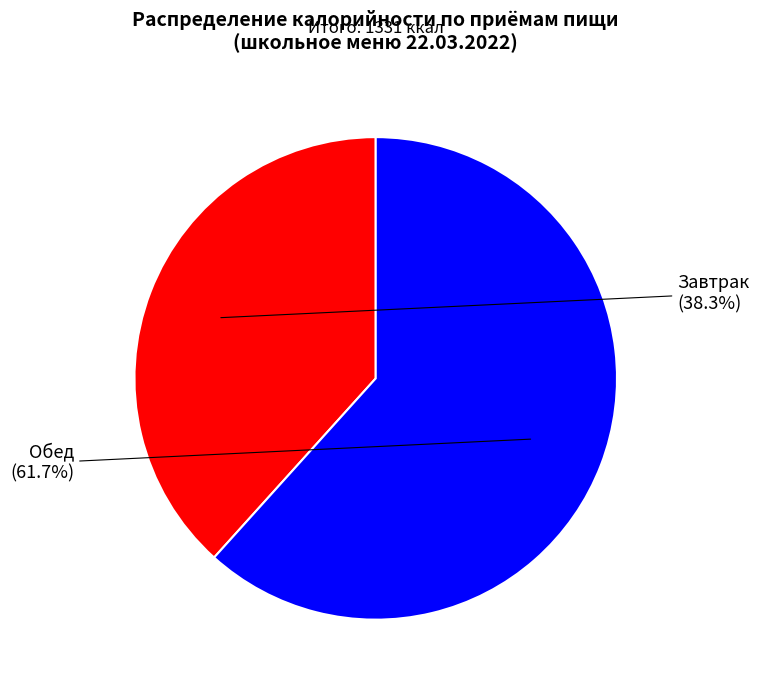

How many segments does this pie chart have?

2